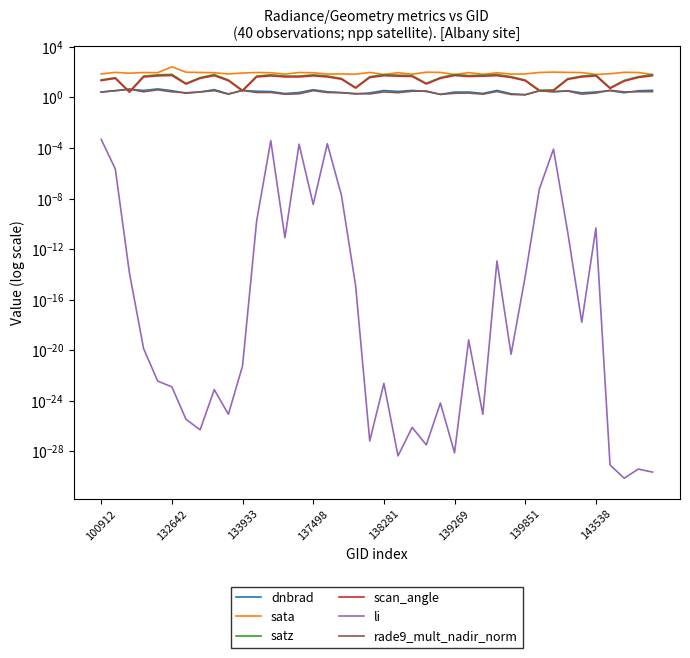

The li series shows 0.0 at 22. True or false?

True